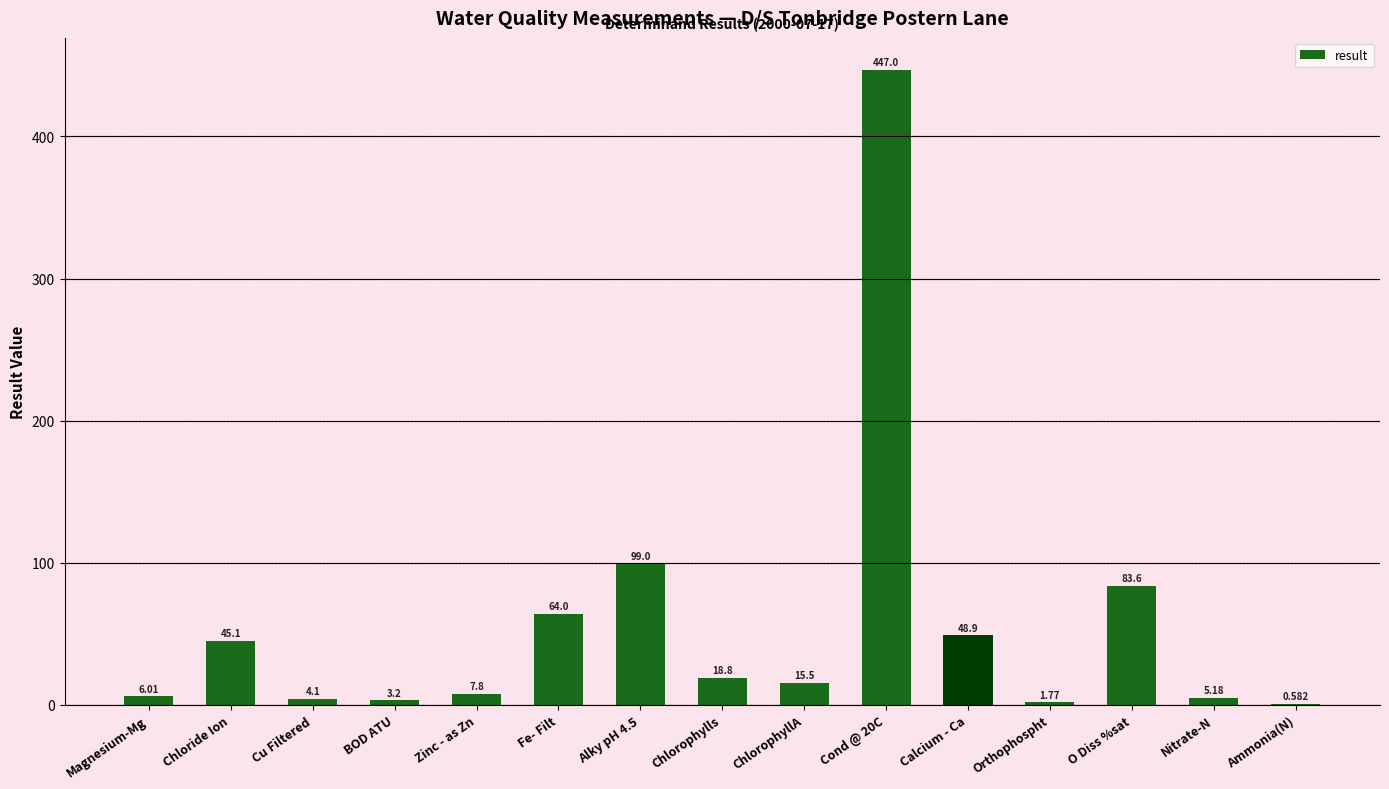

Read the value at Calcium - Ca.

48.9